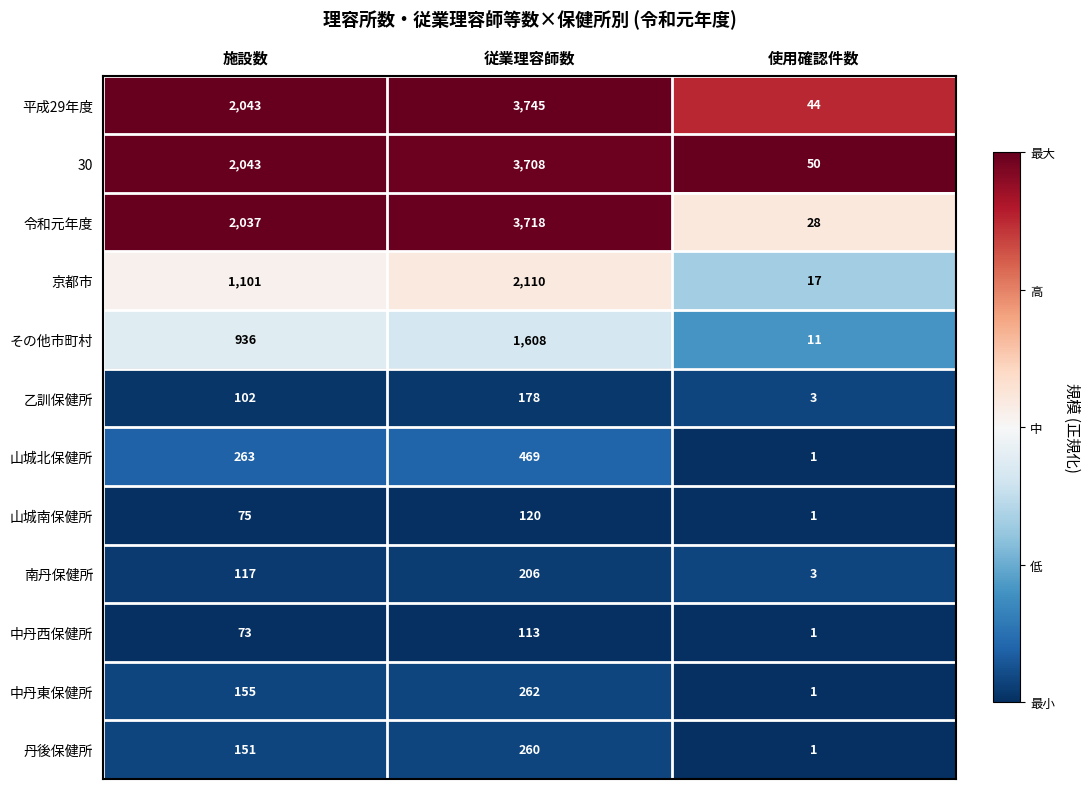

How many 30 values are between 50 and 3708?

3